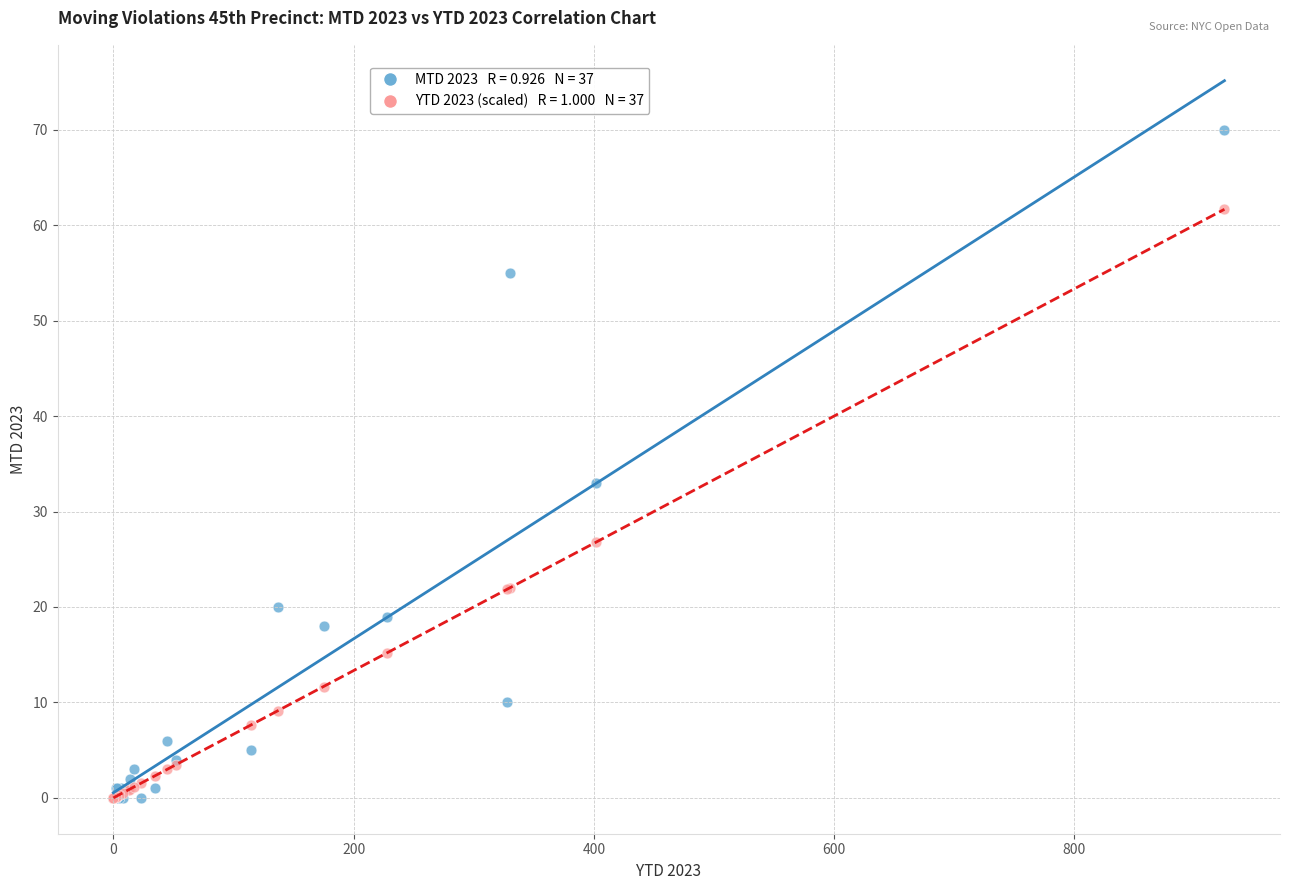

Across all series, what Y value is closest to 35?

33.0